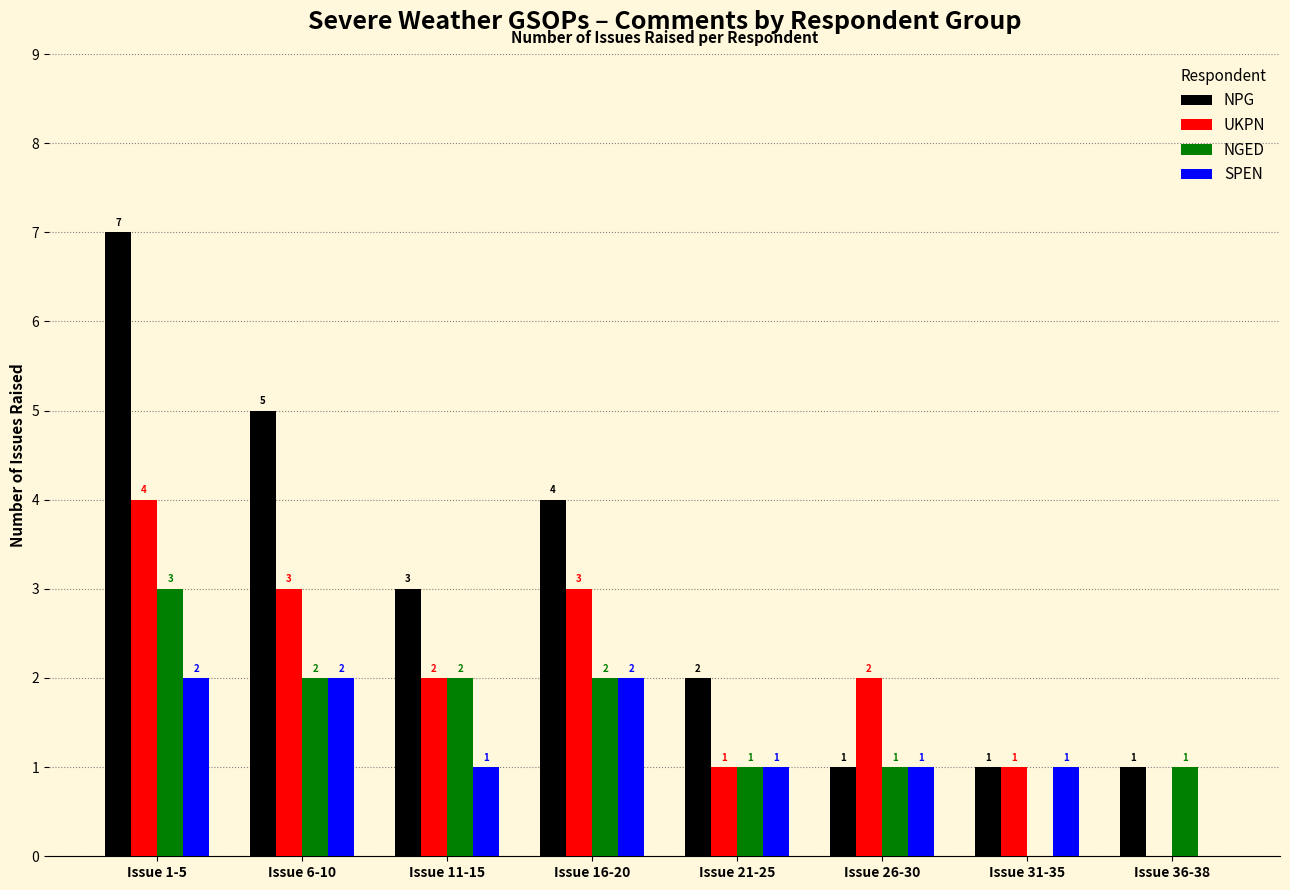

Between Issue 11-15 and Issue 26-30, which series saw the biggest shift?

NPG